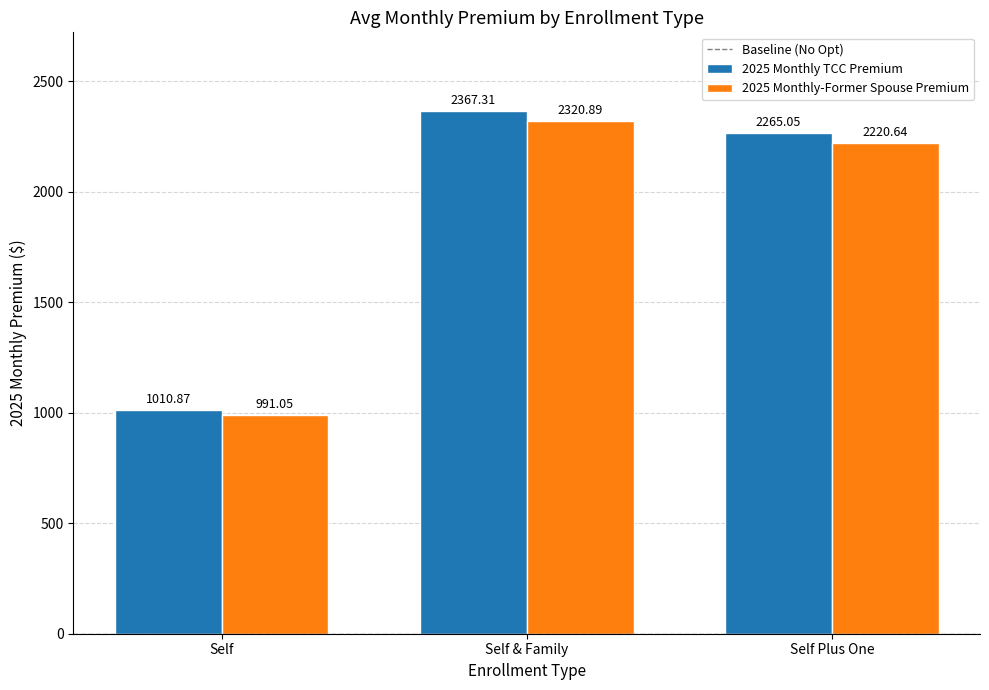

How many values in the 2025 Monthly-Former Spouse Premium series are below 2220?

1